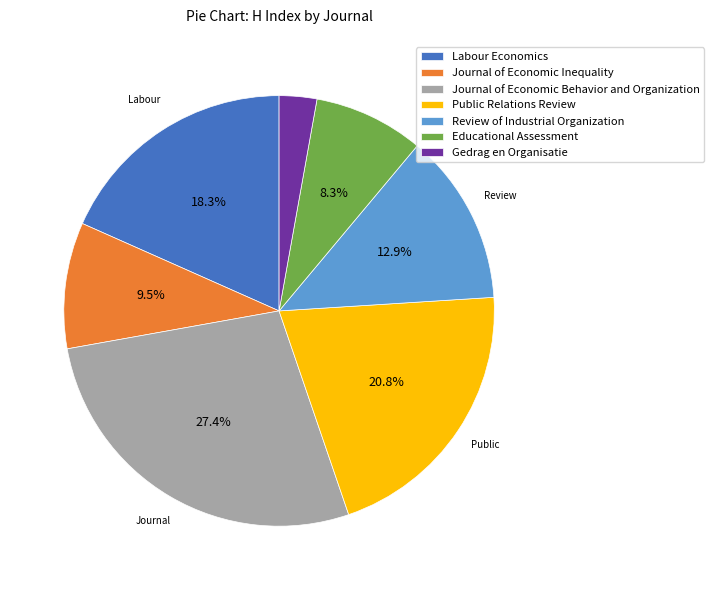

The Educational Assessment slice represents 35% of the pie. True or false?

False